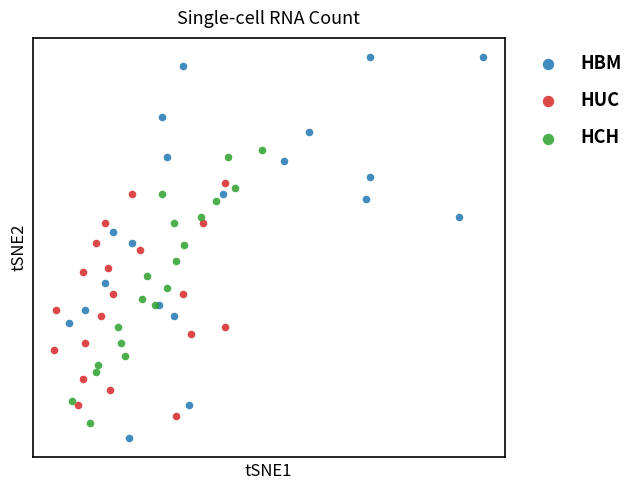

What are all the series names shown in the legend?

HBM, HUC, HCH